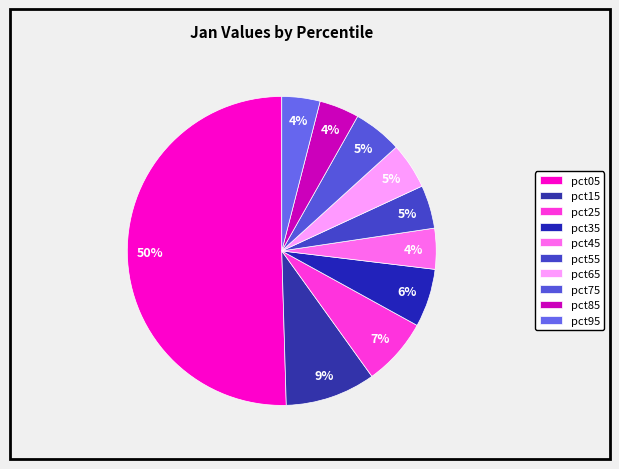

Between pct05 and pct95, which is larger?

pct05